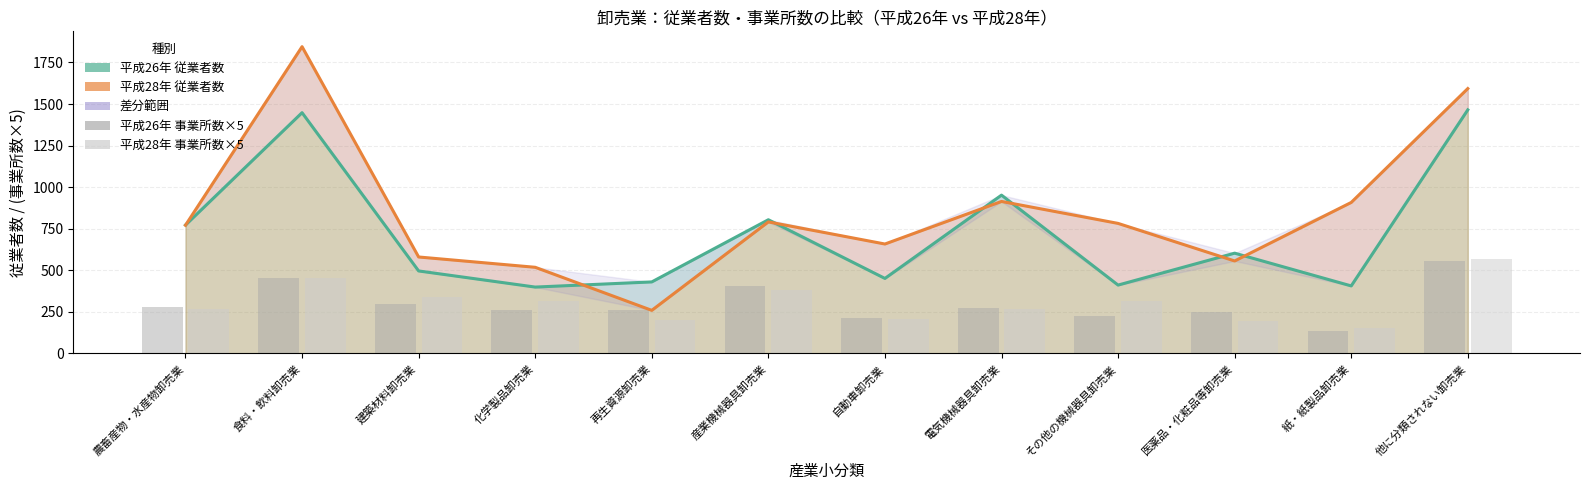

At which label does 2028年 従業者数 first exceed 782?

食料・飲料卸売業